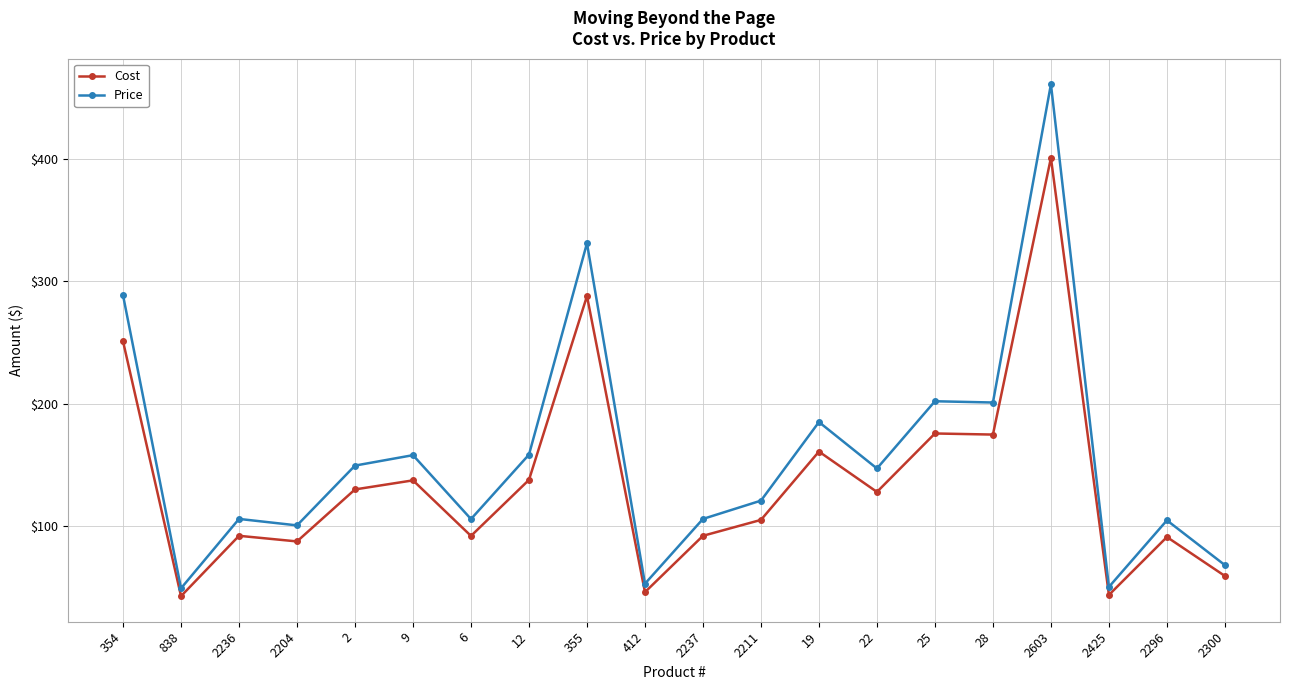

Which series has the largest range (max minus min)?

Price